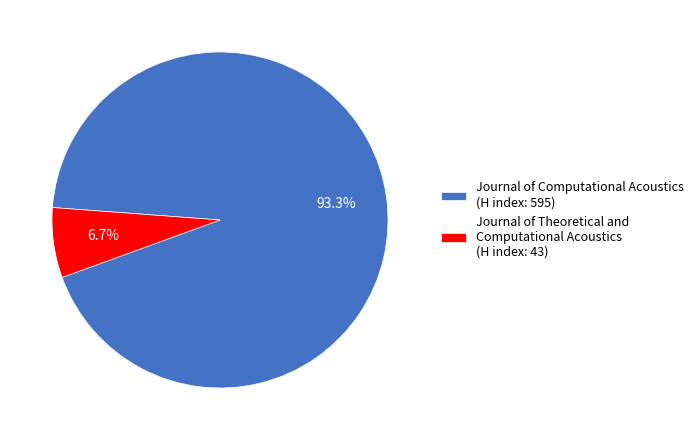

Count the number of slices in the pie.

2